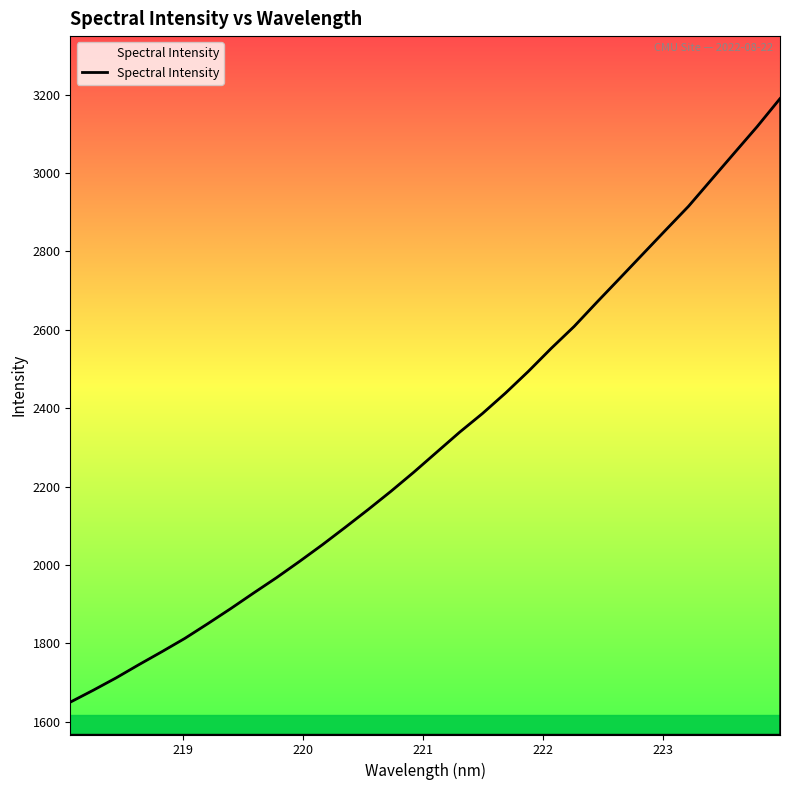

What is the difference between the maximum and minimum values?

1539.3